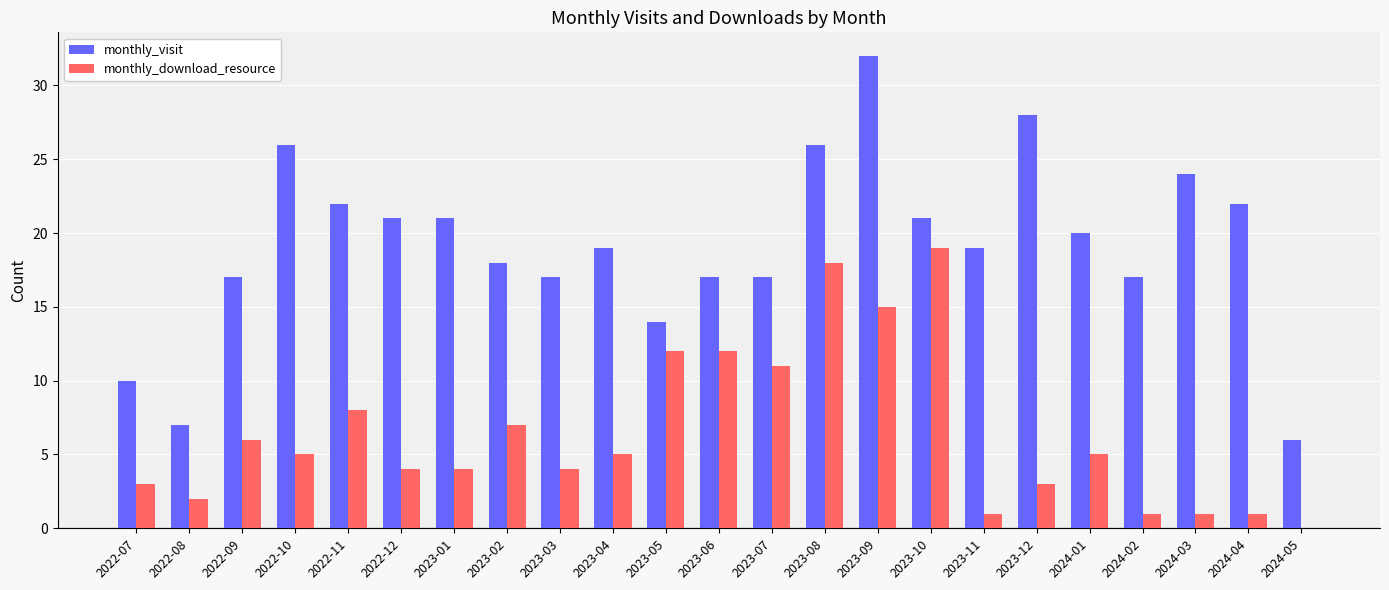

Reading left to right, transcribe all the data shown in this chart.

monthly_visit: 10	7	17	26	22	21	21	18	17	19	14	17	17	26	32	21	19	28	20	17	24	22	6
monthly_download_resource: 3	2	6	5	8	4	4	7	4	5	12	12	11	18	15	19	1	3	5	1	1	1	0